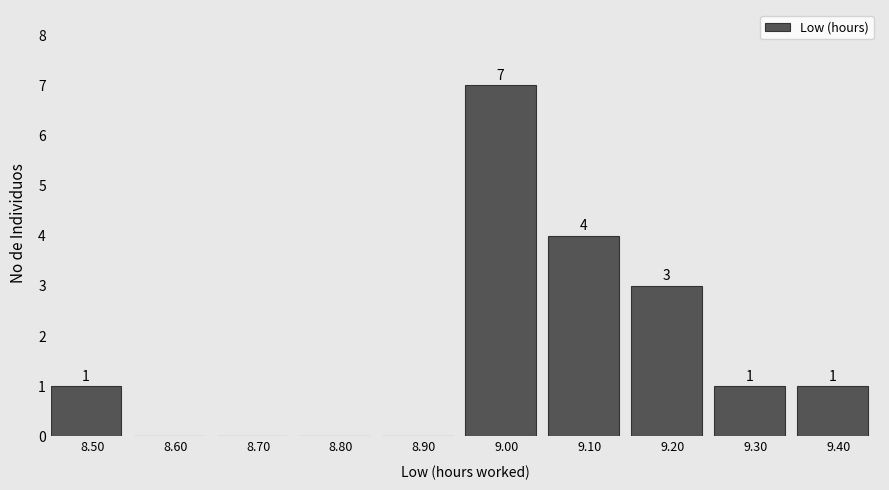

Reading right to left, transcribe all the data shown in this chart.

9.40=1	9.30=1	9.20=3	9.10=4	9.00=7	8.90=0	8.80=0	8.70=0	8.60=0	8.50=1